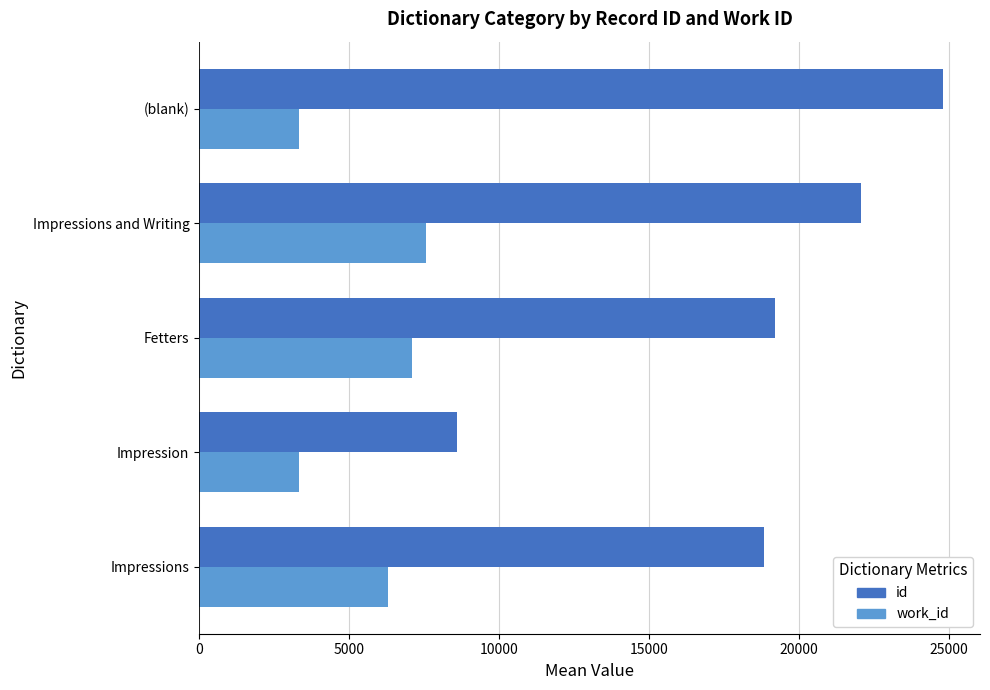

At which label is id closest to 16697?

Impressions